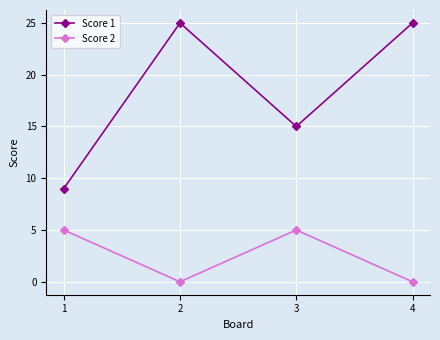

How many lines are shown in the chart?

2